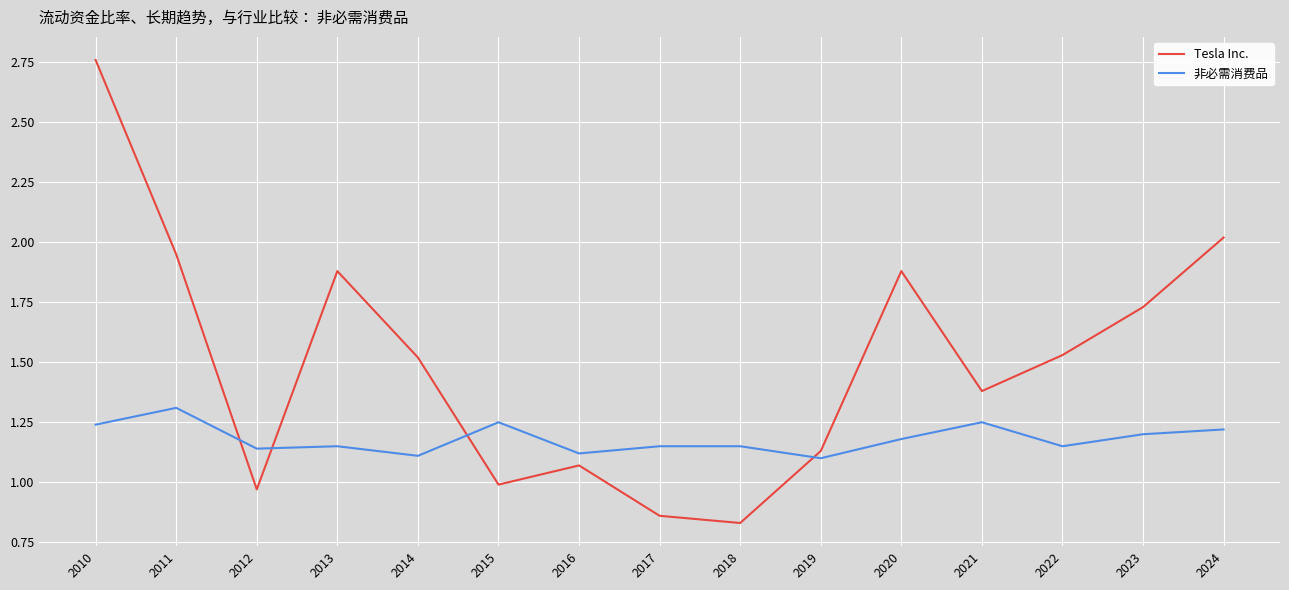

Is this an area chart (filled region under the line)?

No